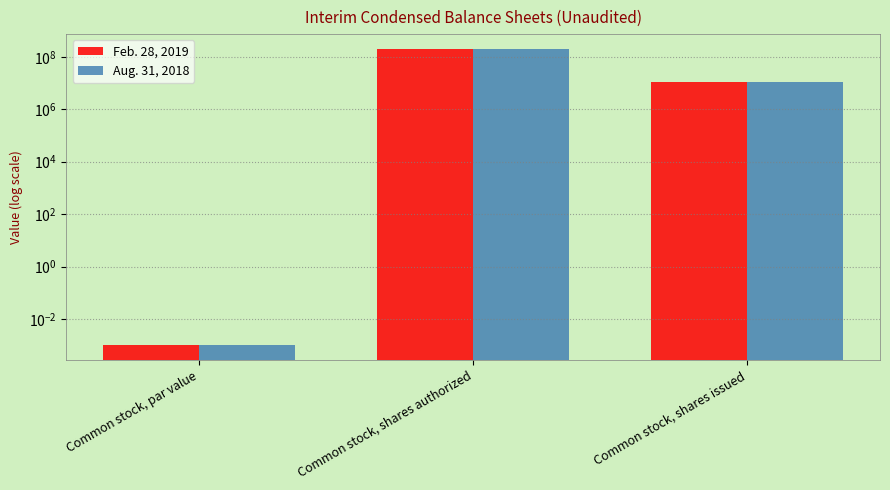

Where is Feb. 28, 2019 nearest to the value 100000000?

Common stock, shares issued